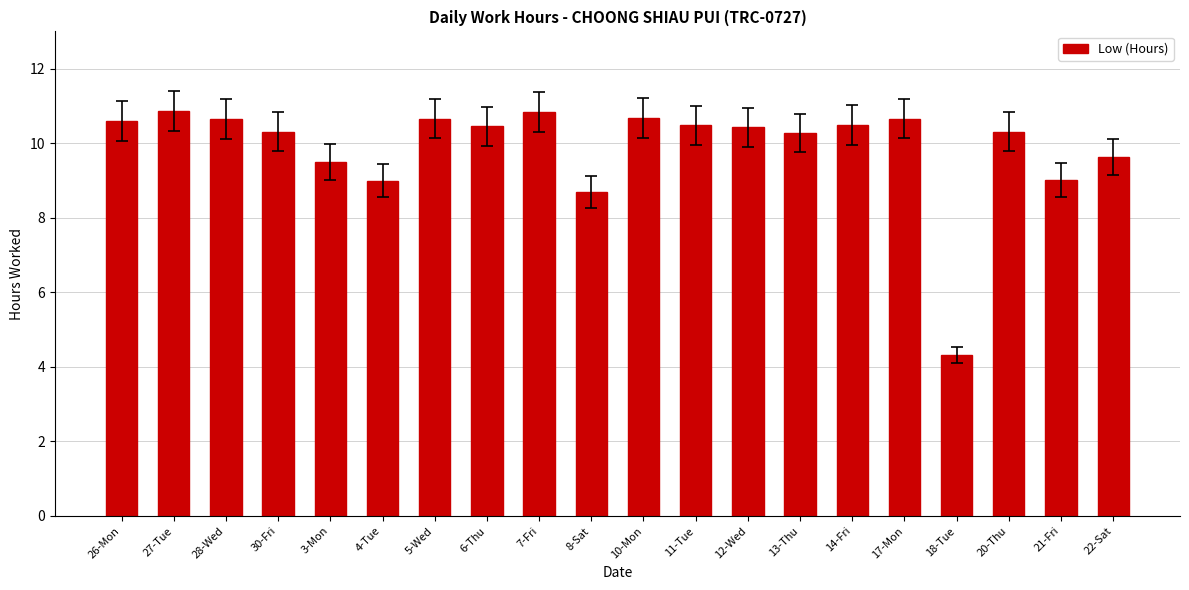

Are the bars grouped side by side (vs. stacked)?

No